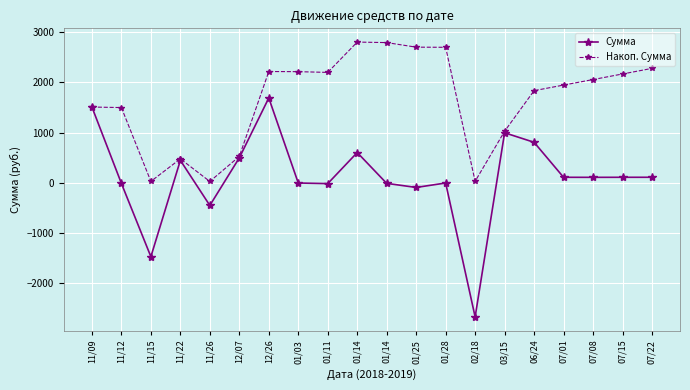

How many data points does each series have?

20